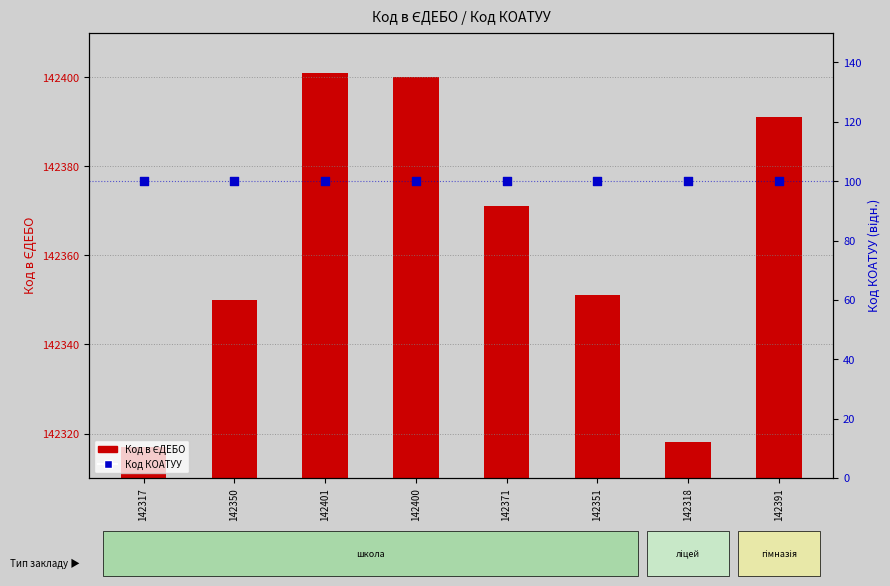

Which series has the largest total across all categories?

Код в ЄДЕБО